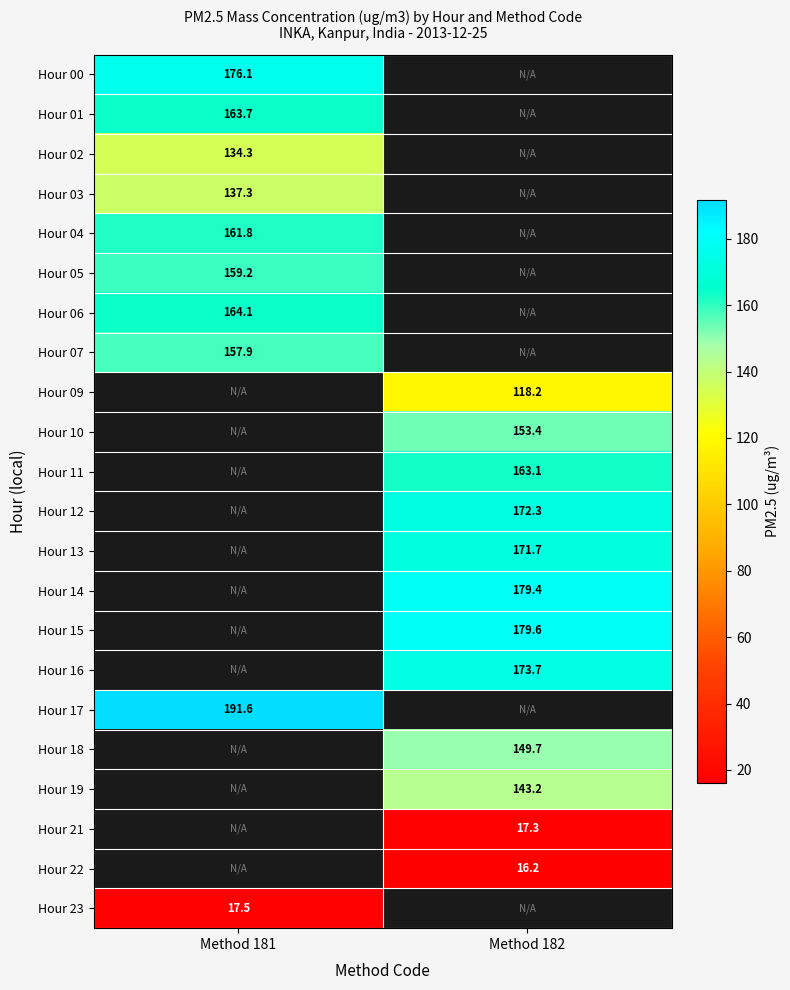

The value of Hour 05 at Method 181 is 45.9. True or false?

False